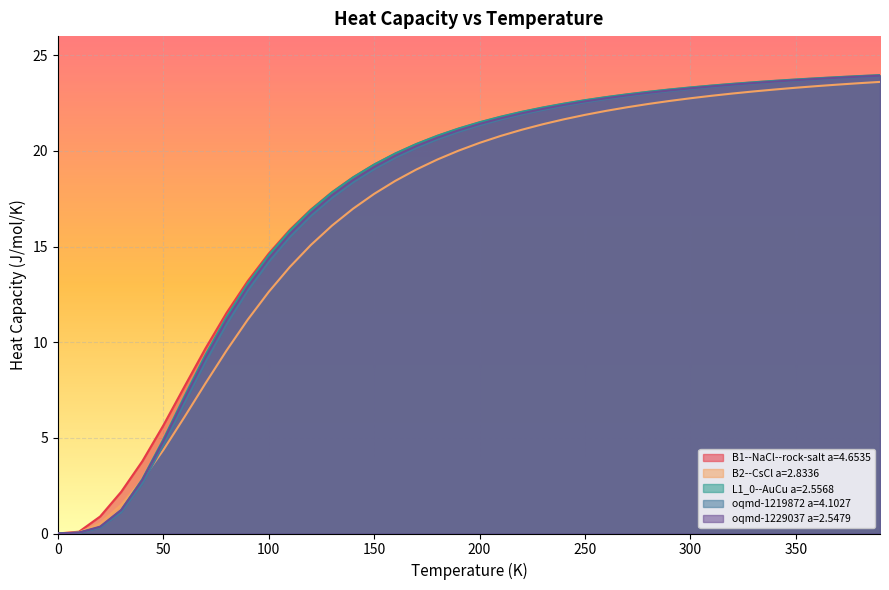

What is the label of the 17th point from the right?

230.0